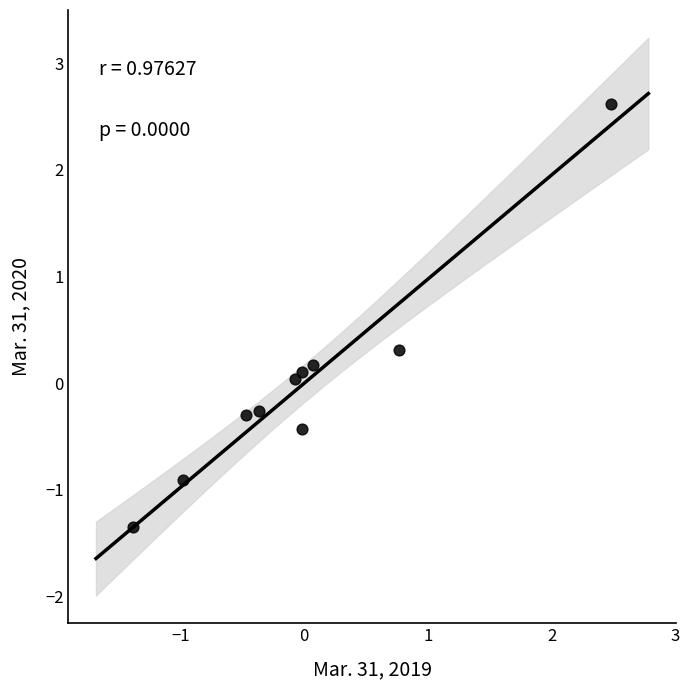

What is the range of X values (max minus min)?

3.9